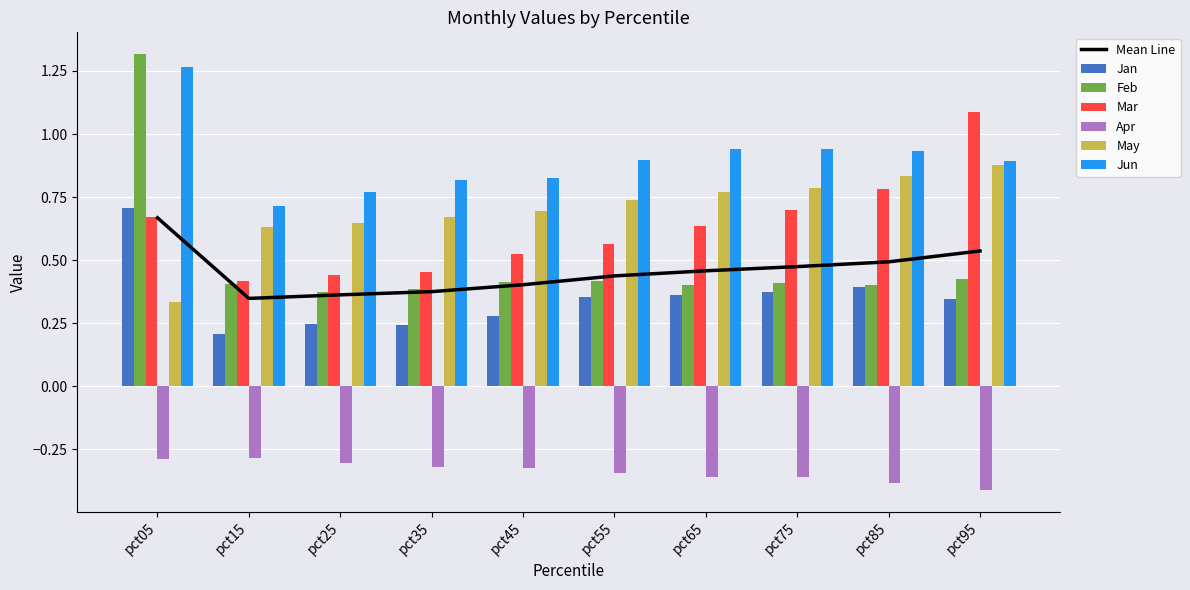

Which label corresponds to the smallest value in the chart?

pct95